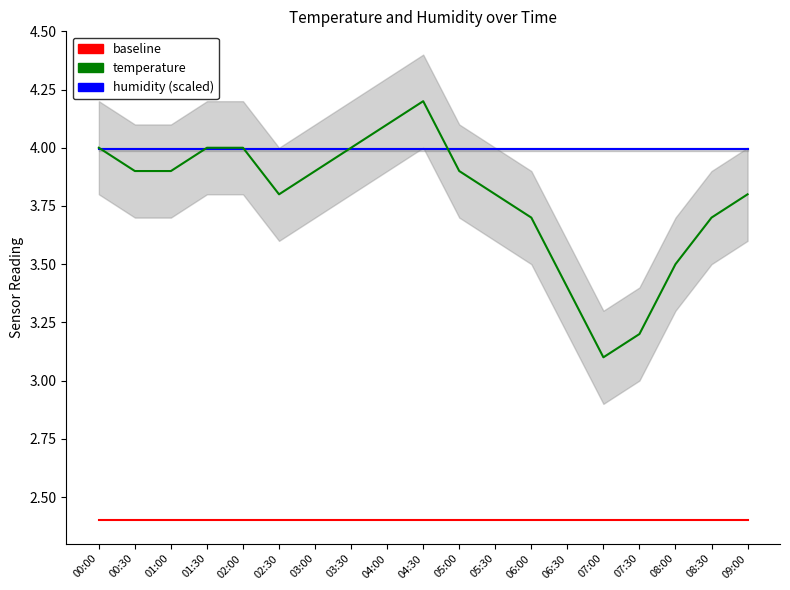

What is the lowest value of the temperature series?

3.1